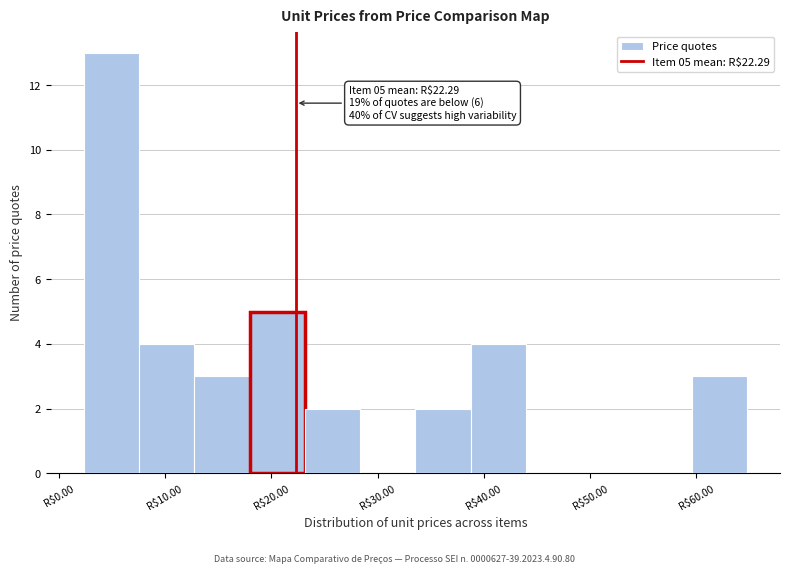

Over which range of the x-axis is the bar tallest?

2 to 8